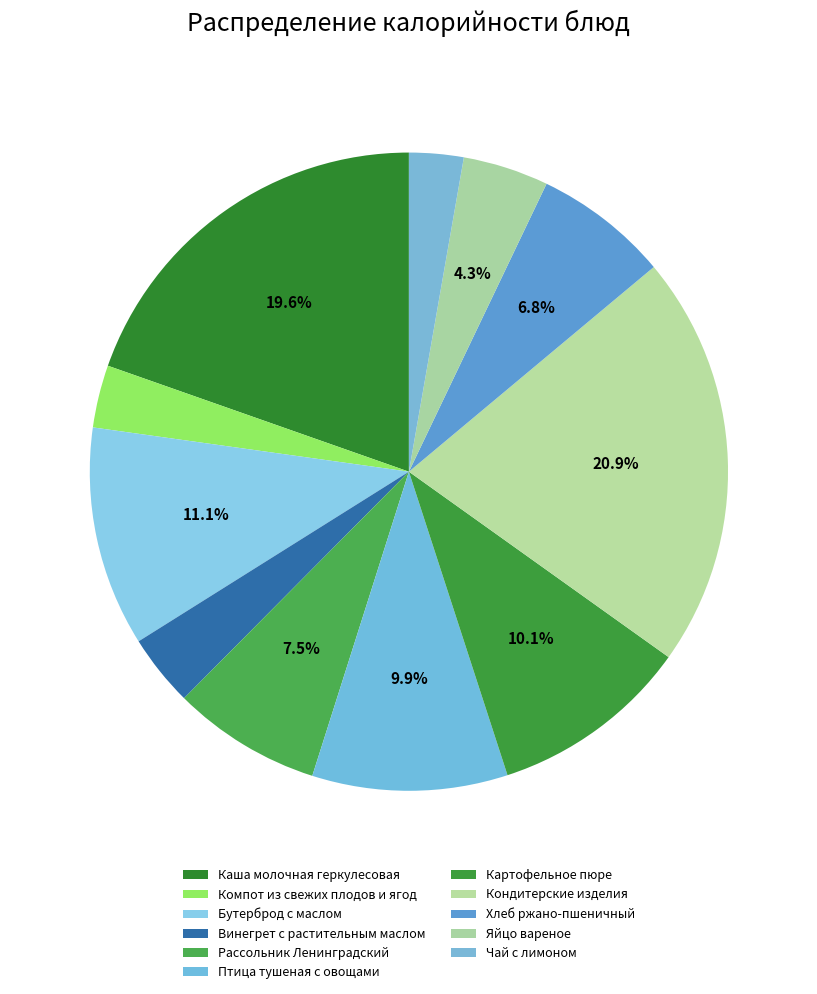

Count the number of slices in the pie.

11